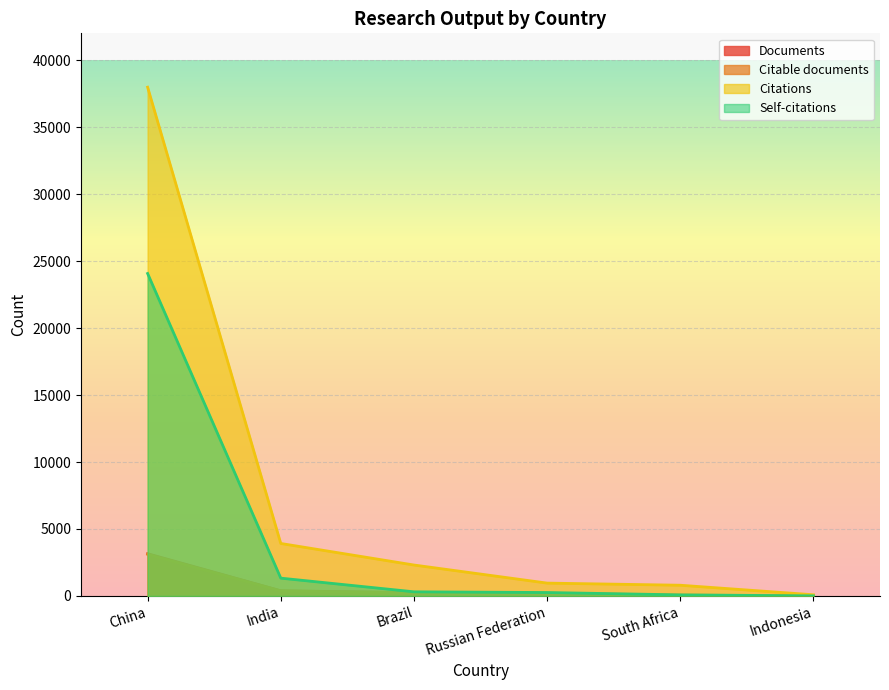

True or false: Self-citations and Citable documents intersect in this chart.

False